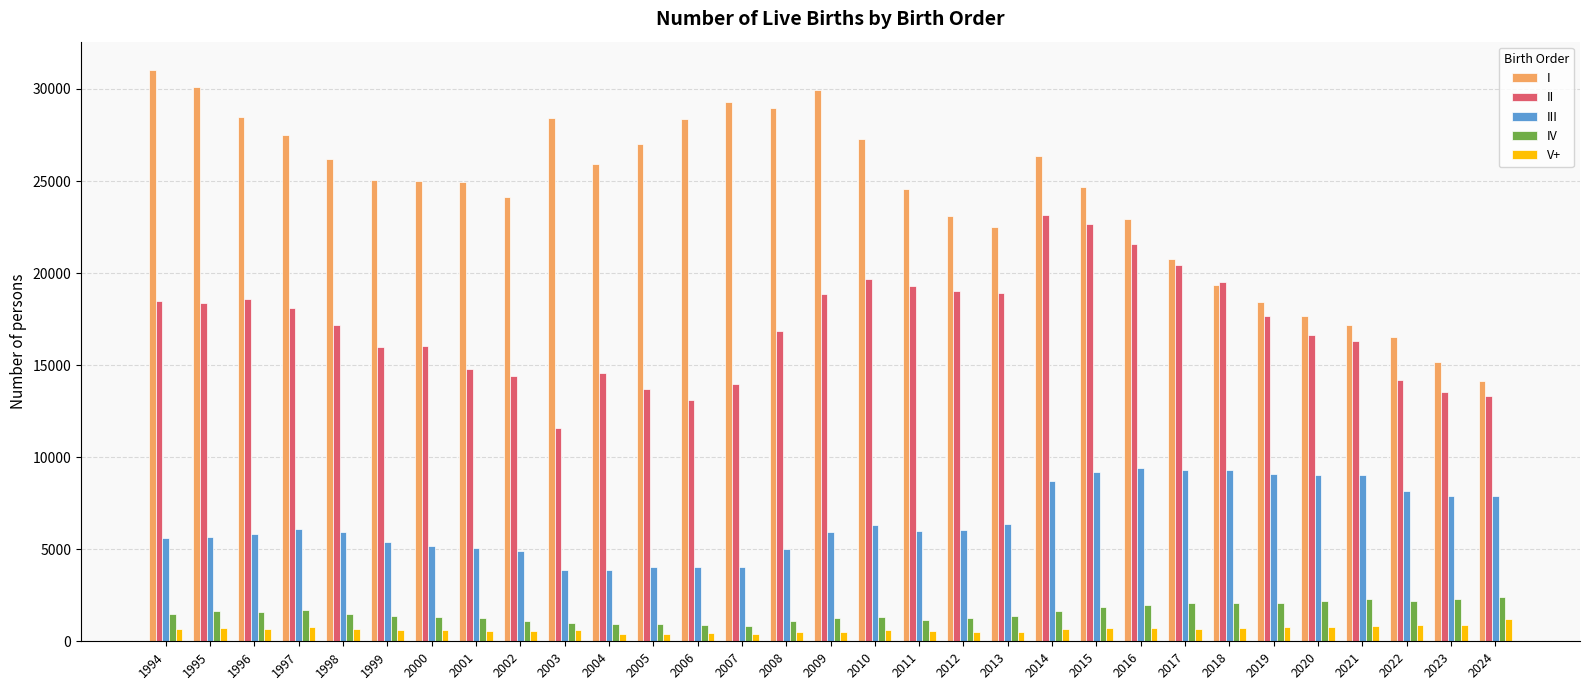

What are all the series names shown in the legend?

I, II, III, IV, V+